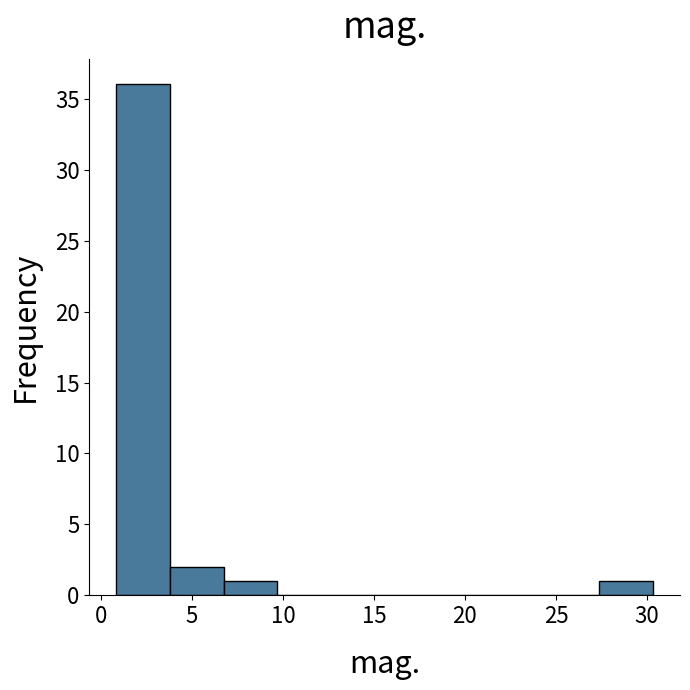

Reading left to right, transcribe this chart: for each bar, give the range it covers on the x-axis and its height. Neither the bar edges nor the heights are printed on the chart, so give them approximately, as read against the axes.

1.0 to 4.0: 36
4.0 to 6.5: 2
6.5 to 9.5: 1
9.5 to 12.5: 0
12.5 to 15.5: 0
15.5 to 18.5: 0
18.5 to 21.5: 0
21.5 to 24.5: 0
24.5 to 27.5: 0
27.5 to 30.5: 1